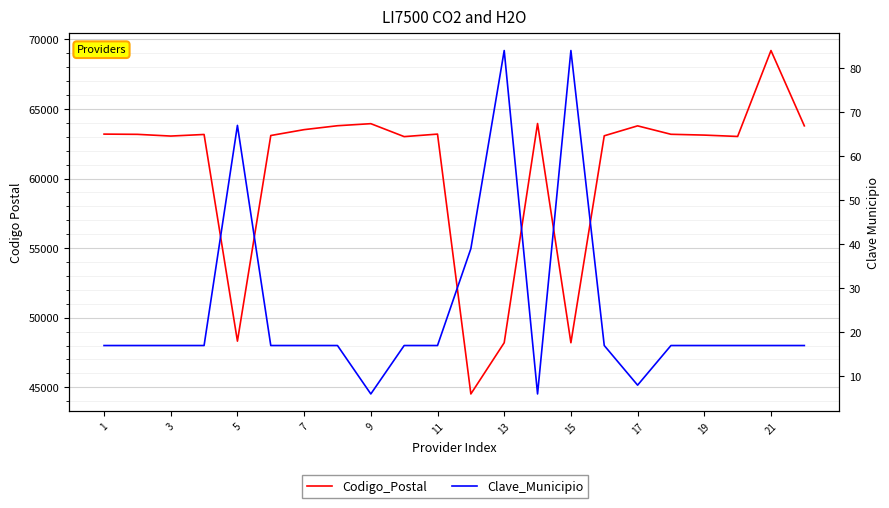

What is the difference between the Codigo_Postal values at 19 and 1?

180